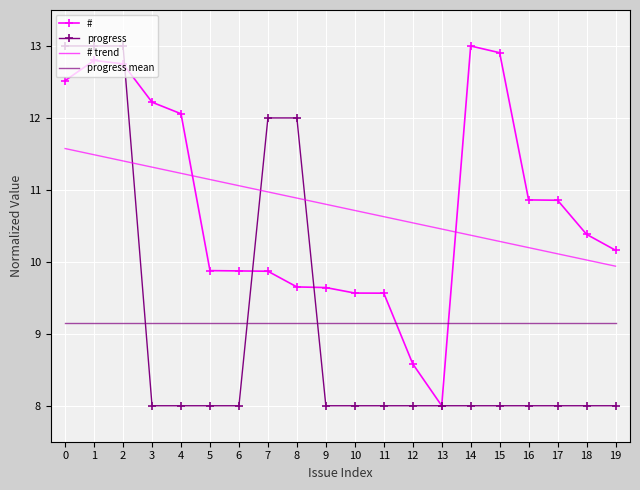

Which series changed the most between 7 and 14?

progress